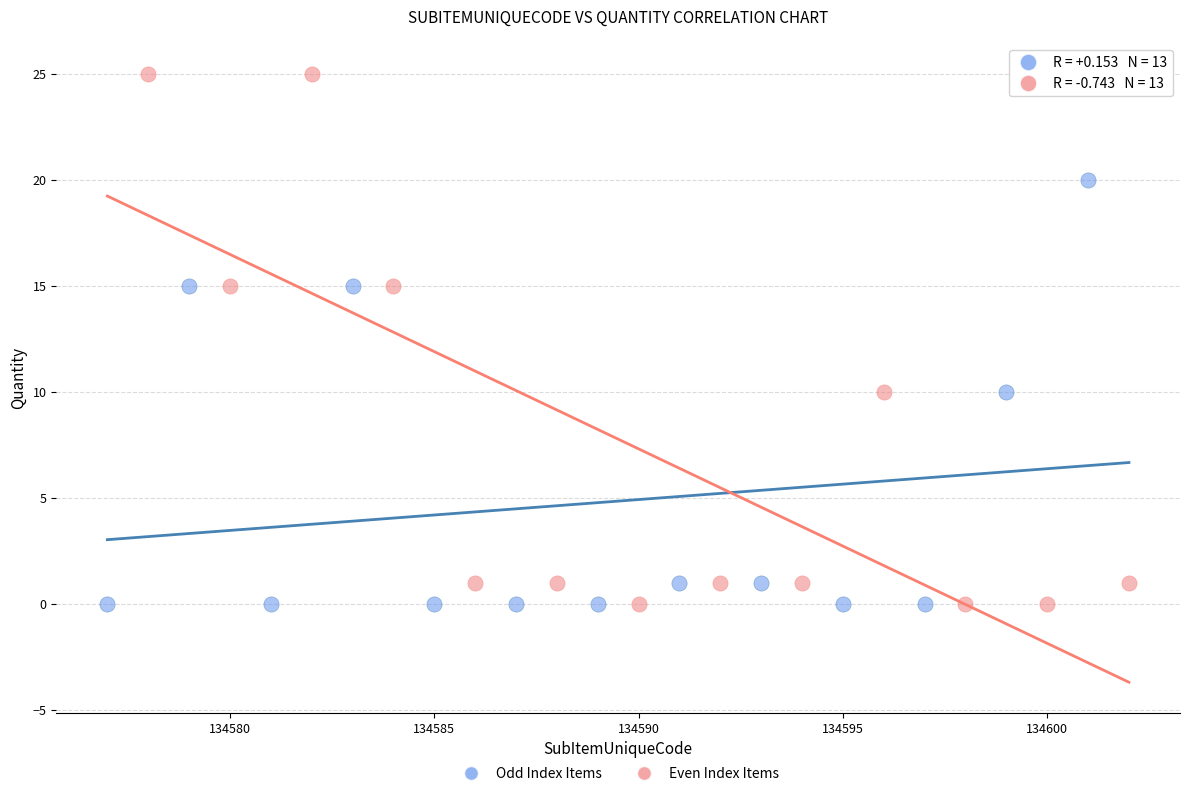

Which series has the widest spread of Y values?

Even Index Items